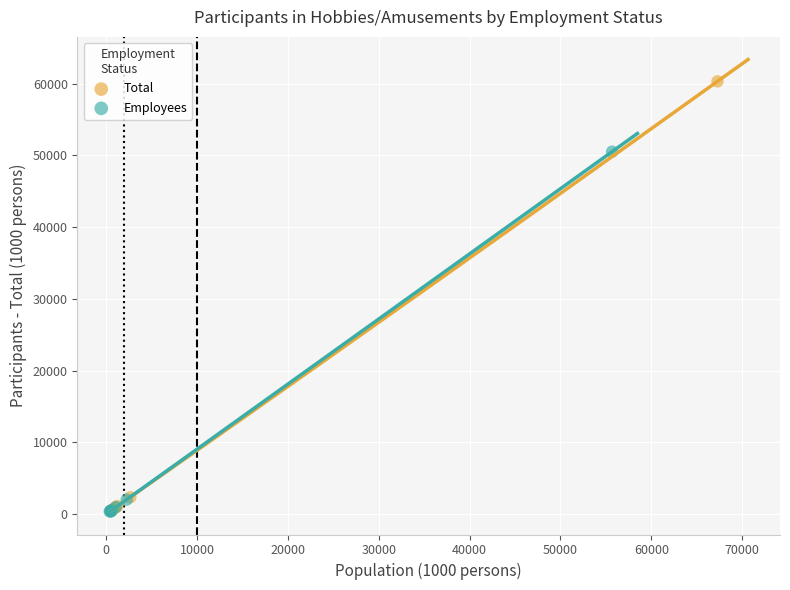

Which series has the largest Y range (max minus min)?

Total